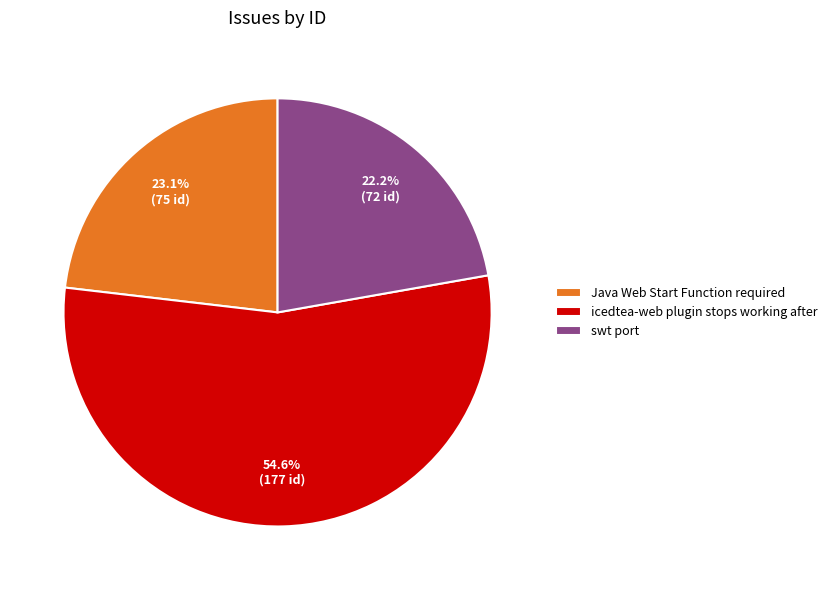

What is the majority slice?

icedtea-web plugin stops working after